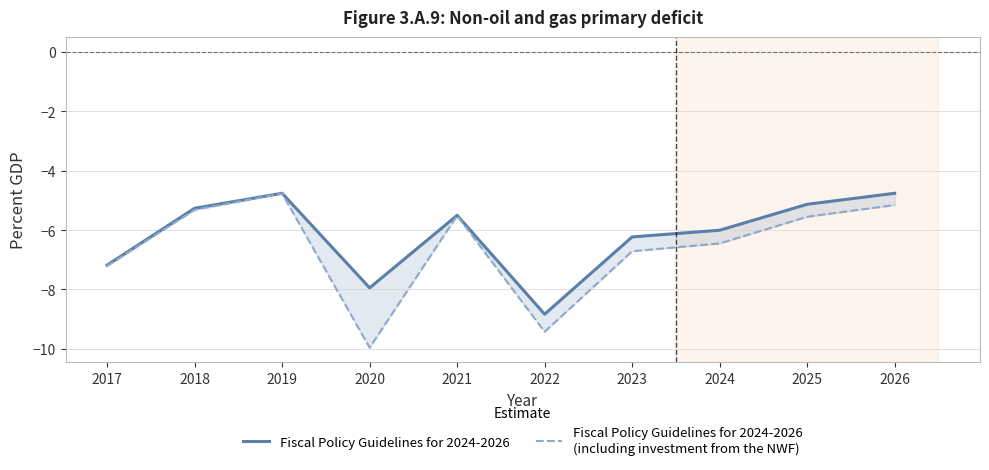

At which category does the chart reach its minimum across all series?

2020